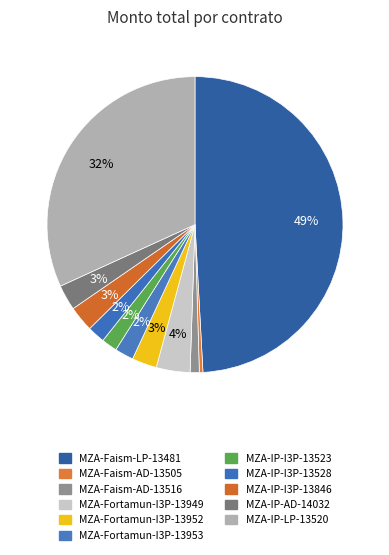

How many segments does this pie chart have?

11